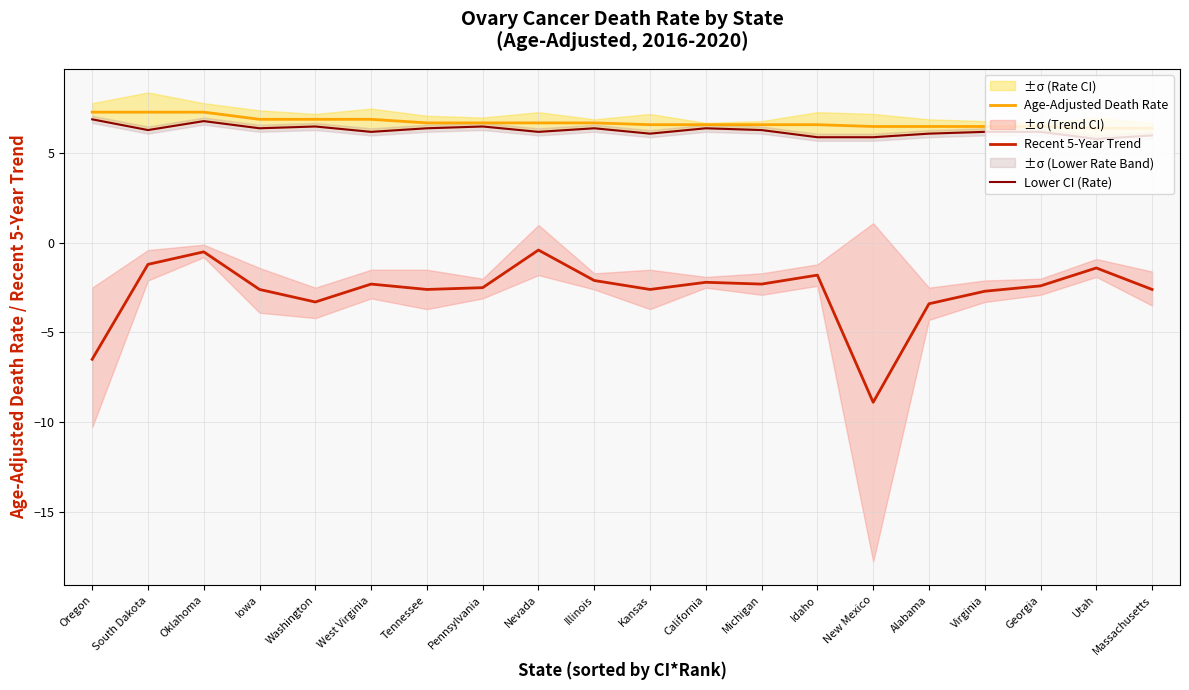

Which series changed the most between Iowa and West Virginia?

Recent 5-Year Trend